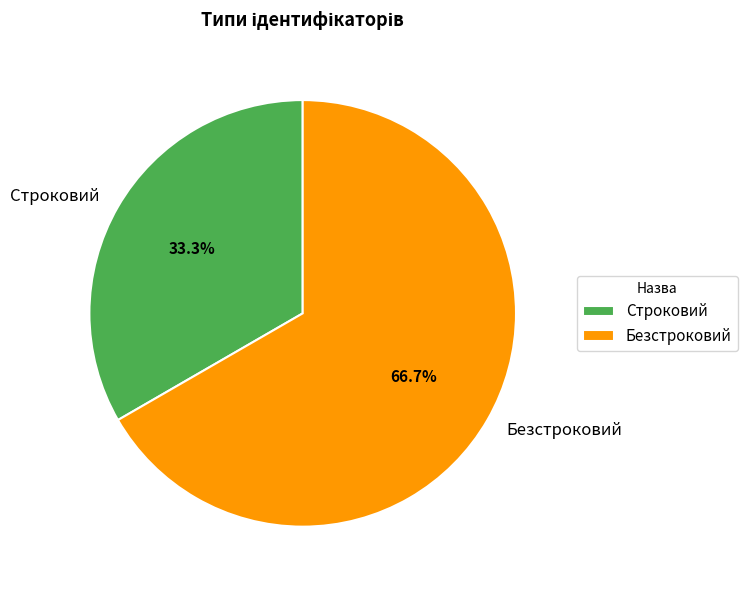

What percentage do Безстроковий and Строковий together represent?

100.0%